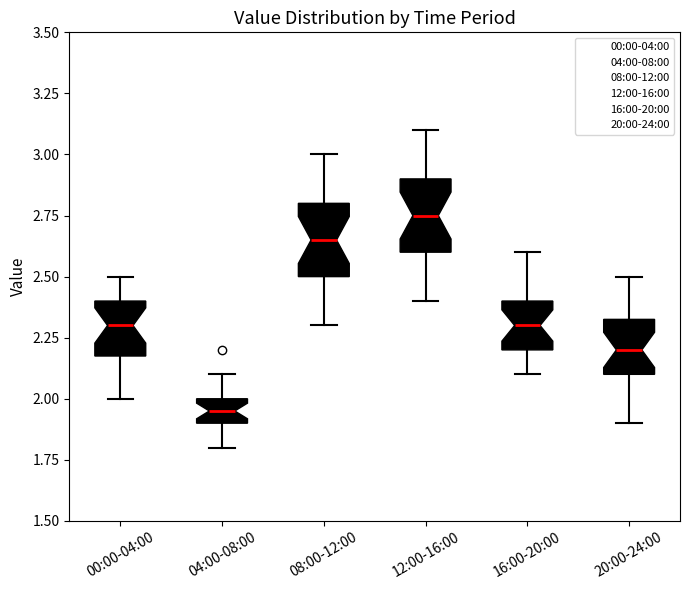

Which box's median line is the lowest?

04:00-08:00